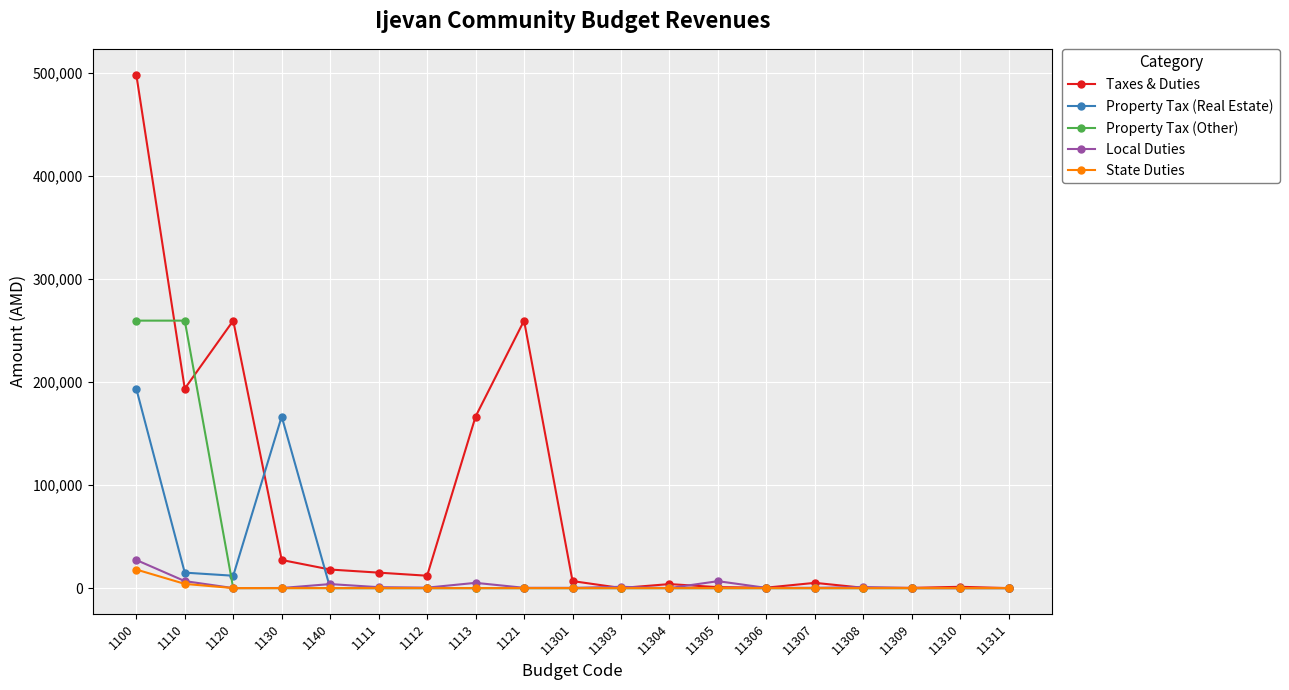

What is the difference between the maximum and minimum values in the State Duties series?

18000.0